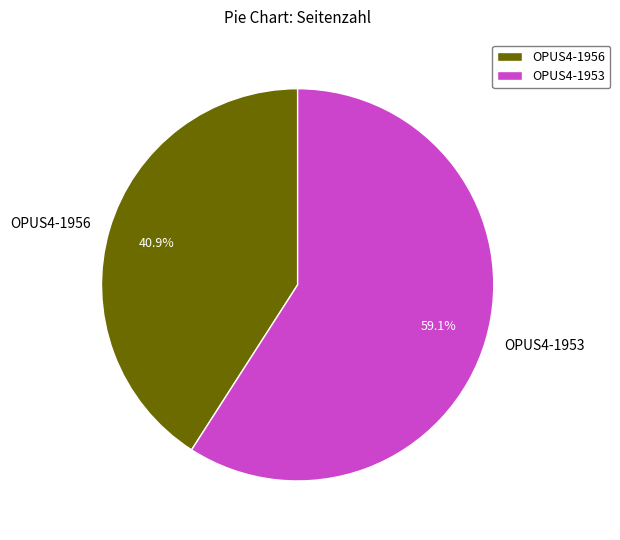

Do OPUS4-1953 and OPUS4-1956 together represent more than half of the pie?

Yes